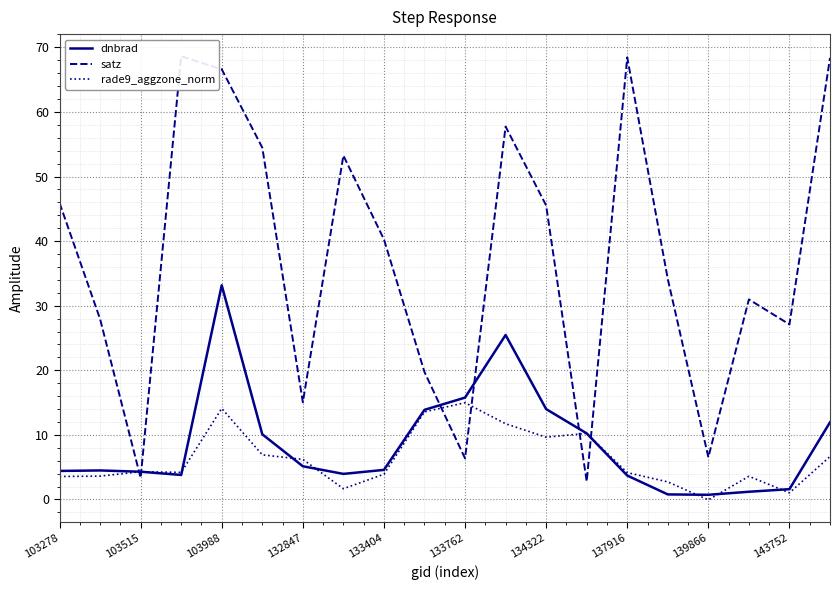

True or false: rade9_aggzone_norm has a value of 3.5 at 132847.

False